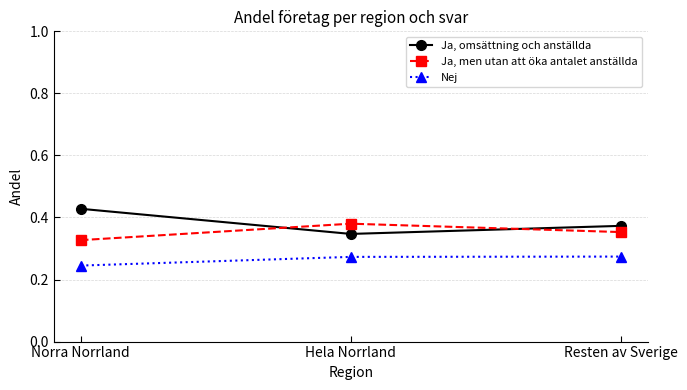

Which category has the lowest value across all series?

Norra Norrland